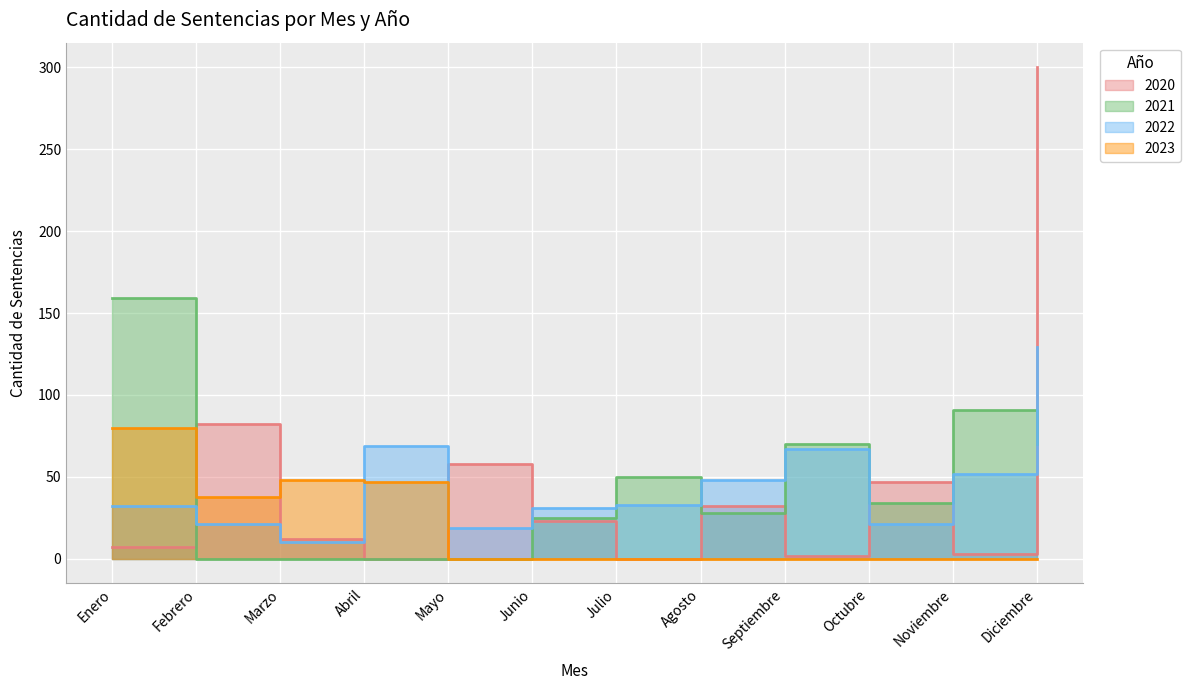

Reading left to right, list all the values displayed in this chart.

2020: Enero=7	Febrero=82	Marzo=12	Abril=0	Mayo=58	Junio=23	Julio=0	Agosto=32	Septiembre=2	Octubre=47	Noviembre=3	Diciembre=300
2021: Enero=159	Febrero=0	Marzo=0	Abril=0	Mayo=0	Junio=25	Julio=50	Agosto=28	Septiembre=70	Octubre=34	Noviembre=91	Diciembre=70
2022: Enero=32	Febrero=21	Marzo=10	Abril=69	Mayo=19	Junio=31	Julio=33	Agosto=48	Septiembre=67	Octubre=21	Noviembre=52	Diciembre=129
2023: Enero=80	Febrero=38	Marzo=48	Abril=47	Mayo=0	Junio=0	Julio=0	Agosto=0	Septiembre=0	Octubre=0	Noviembre=0	Diciembre=0